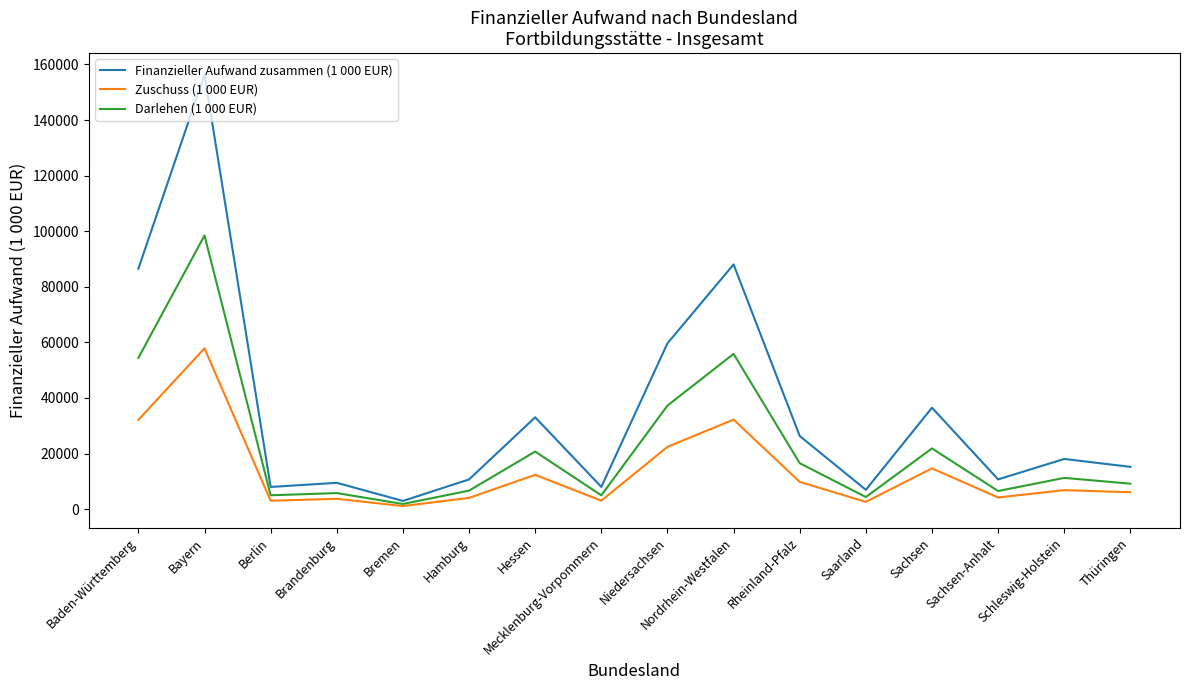

What is the total value across all series at Brandenburg?

18898.4